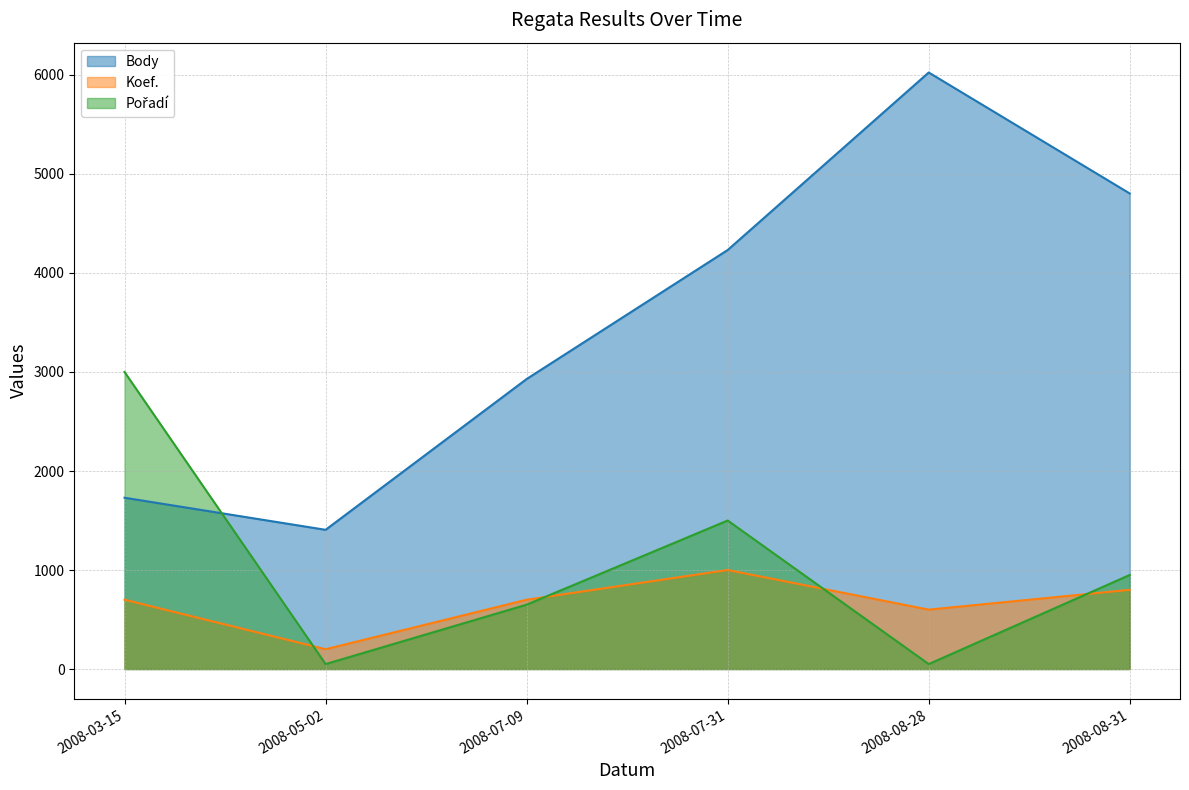

True or false: Pořadí has a value of 2074 at 2008-07-31.

False